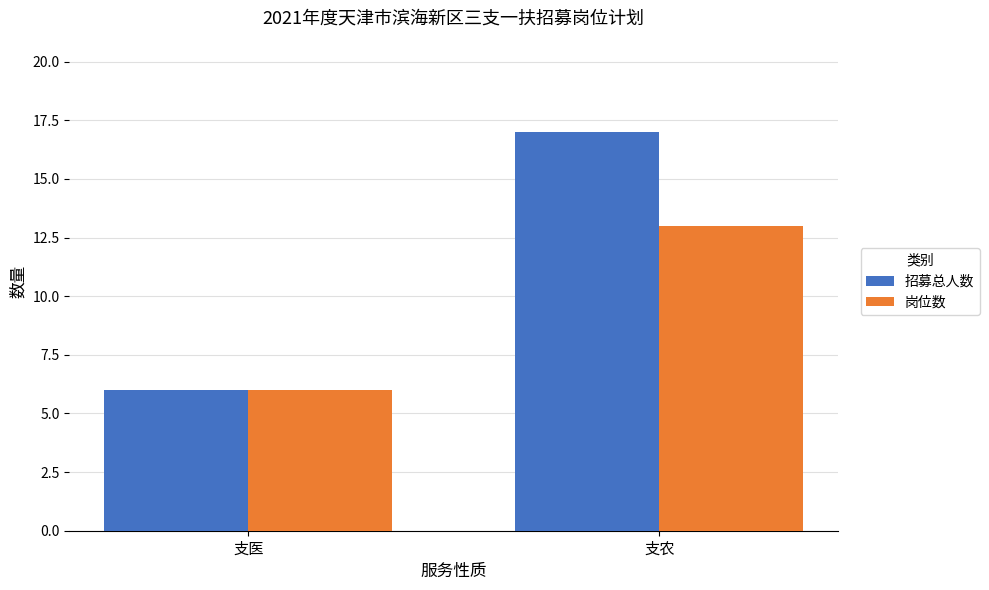

Is it true that 招募总人数 equals 6 at 支农?

False